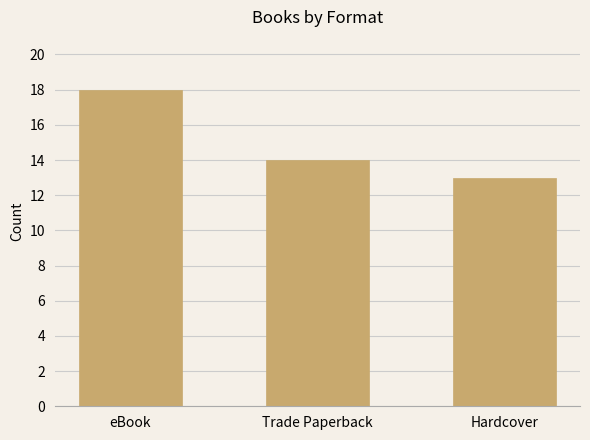

The chart shows a value of 5 at eBook. True or false?

False